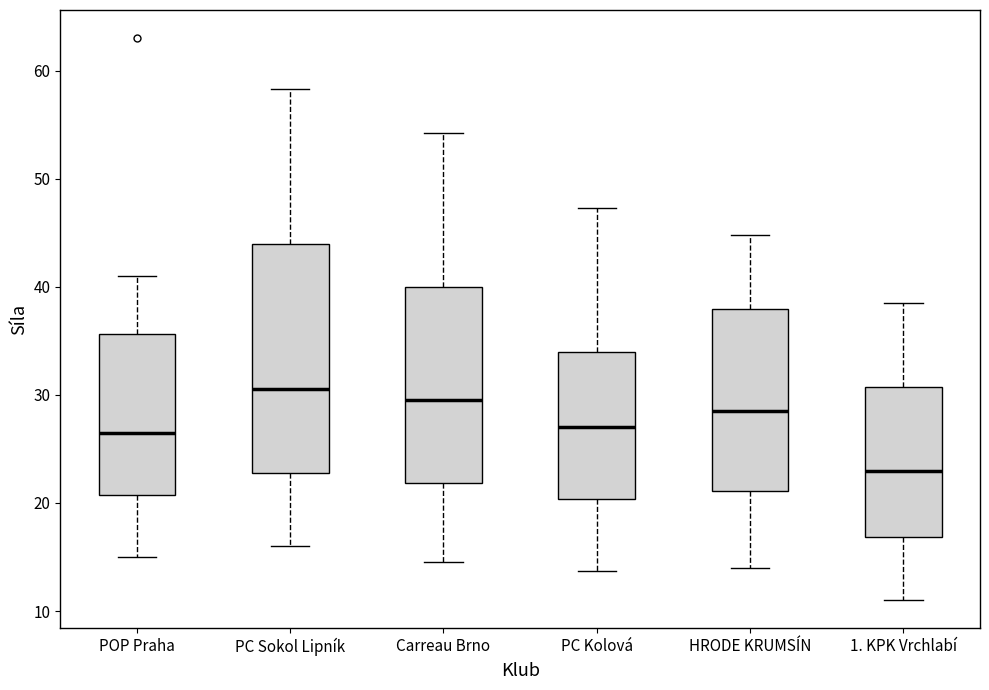

Which box is the tallest, from its lower edge to its upper edge?

PC Sokol Lipník